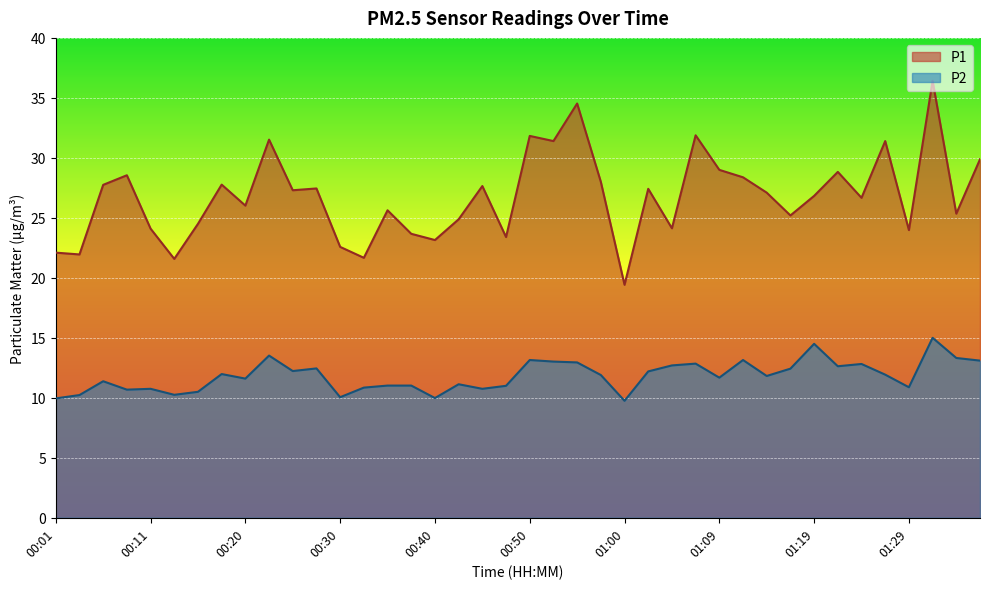

What is the average value of the P2 series?

11.8